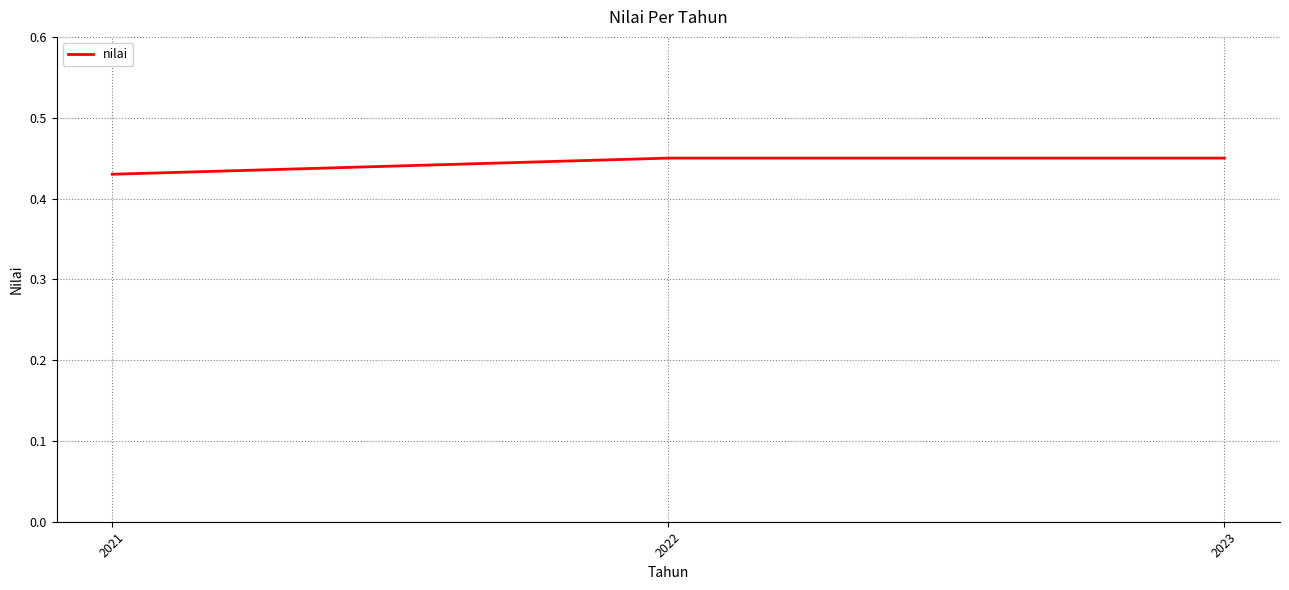

Between 2021 and 2023, which is larger?

2023